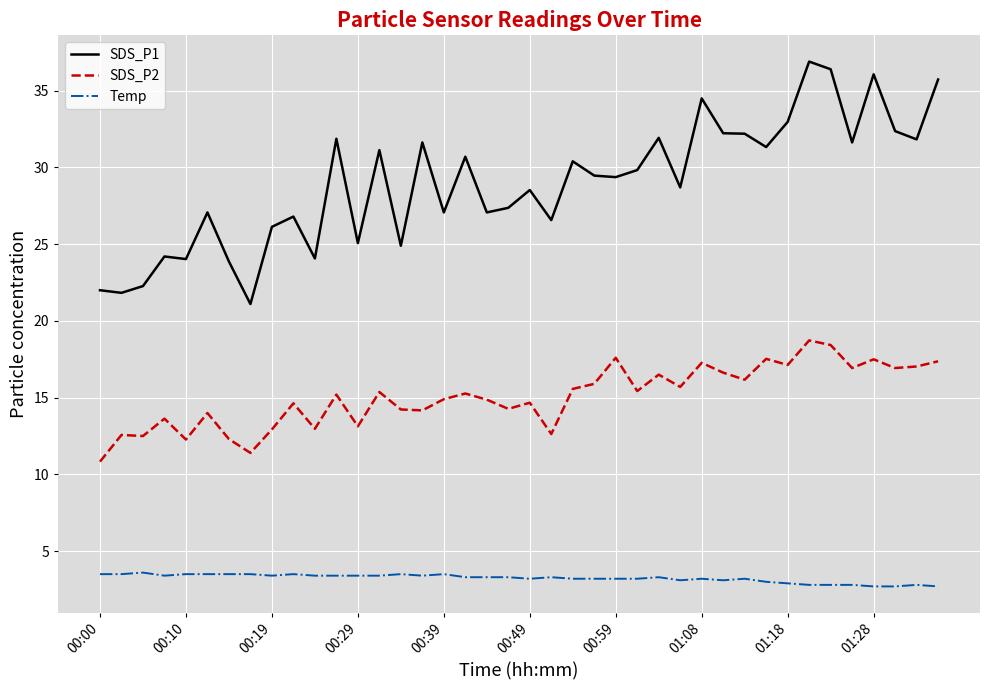

What is the sum of all SDS_P2 values?

603.1